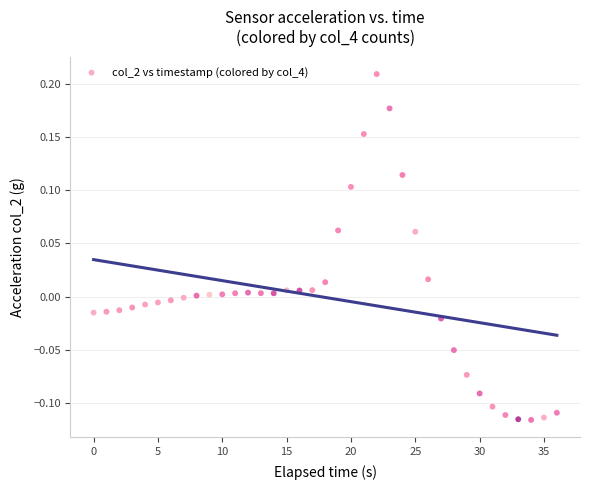

What is the range of Y values (max minus min)?

0.3